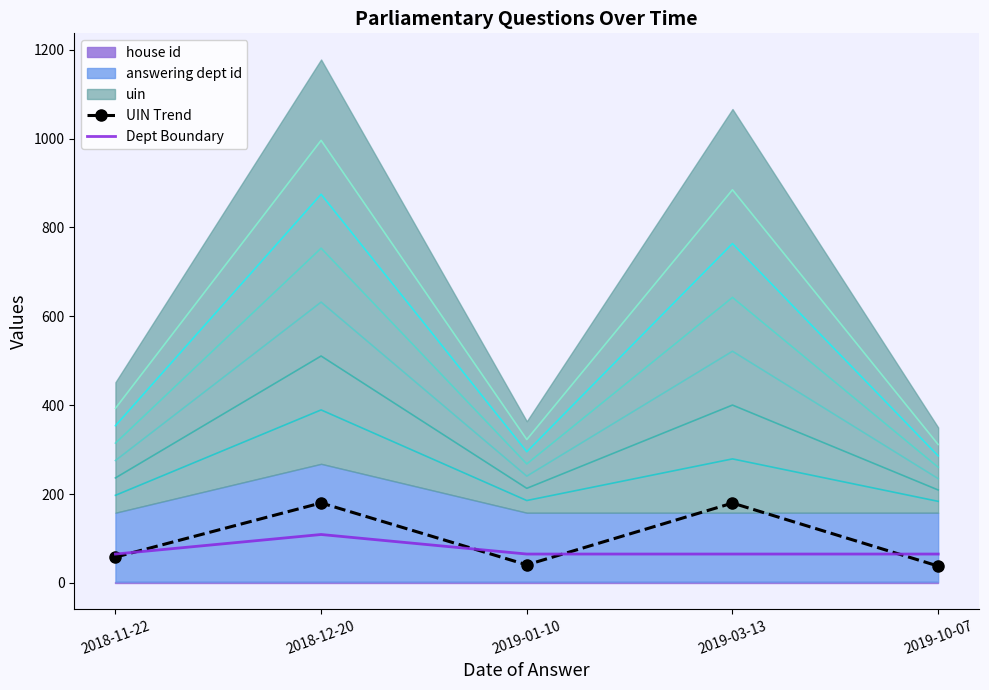

How many values in the UIN Trend series exceed 58?

3